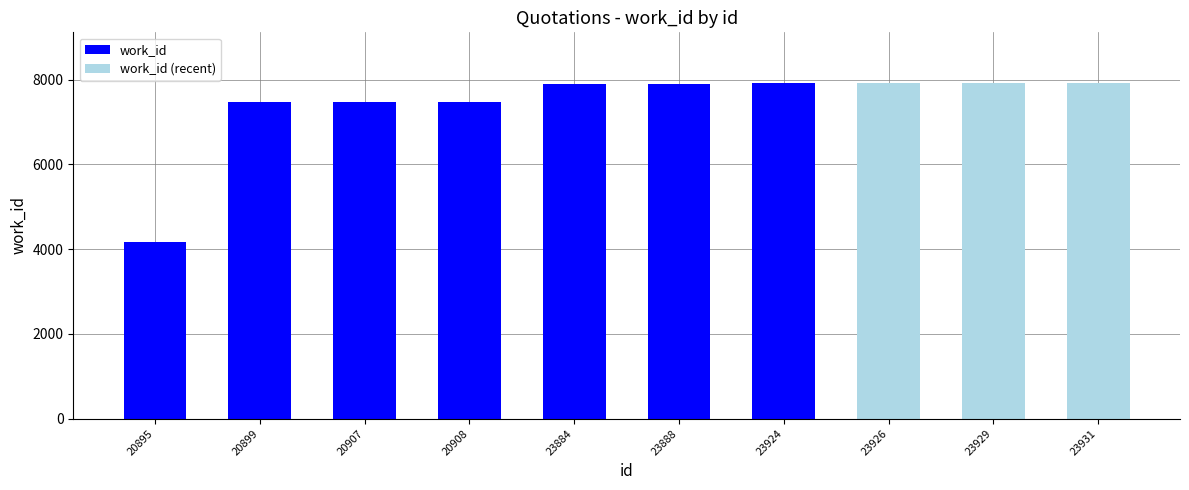

Where does the data first go above 7904?

23924